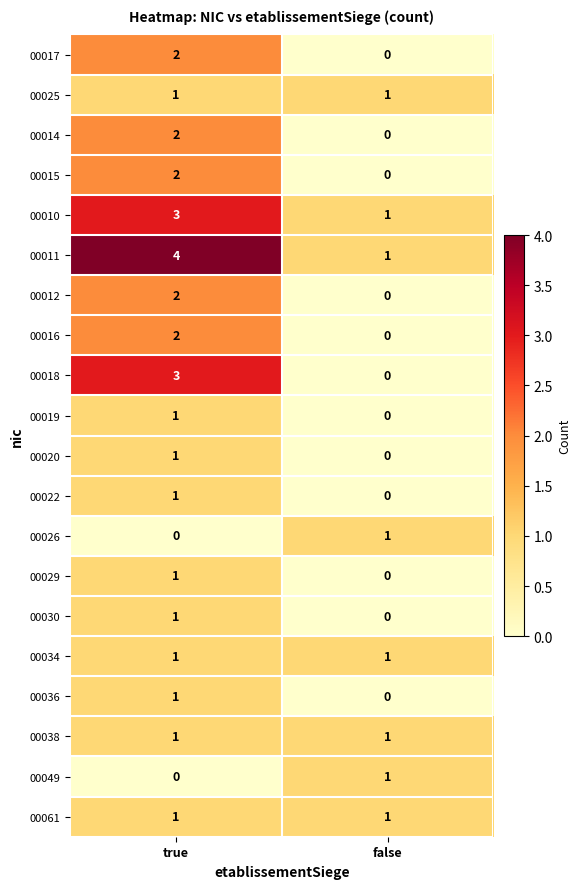

What is the total value across all series at false?

8